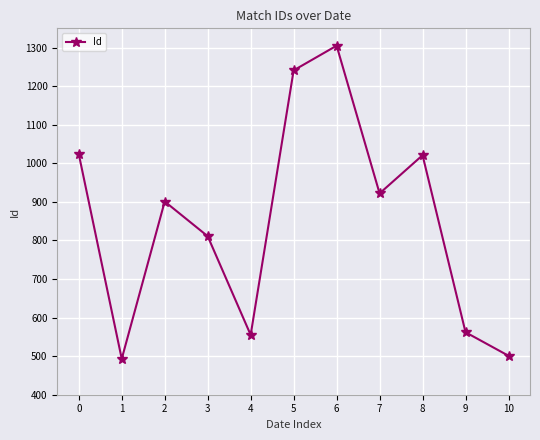

How many interior local valleys (lower than both neighbors) does the data have?

3